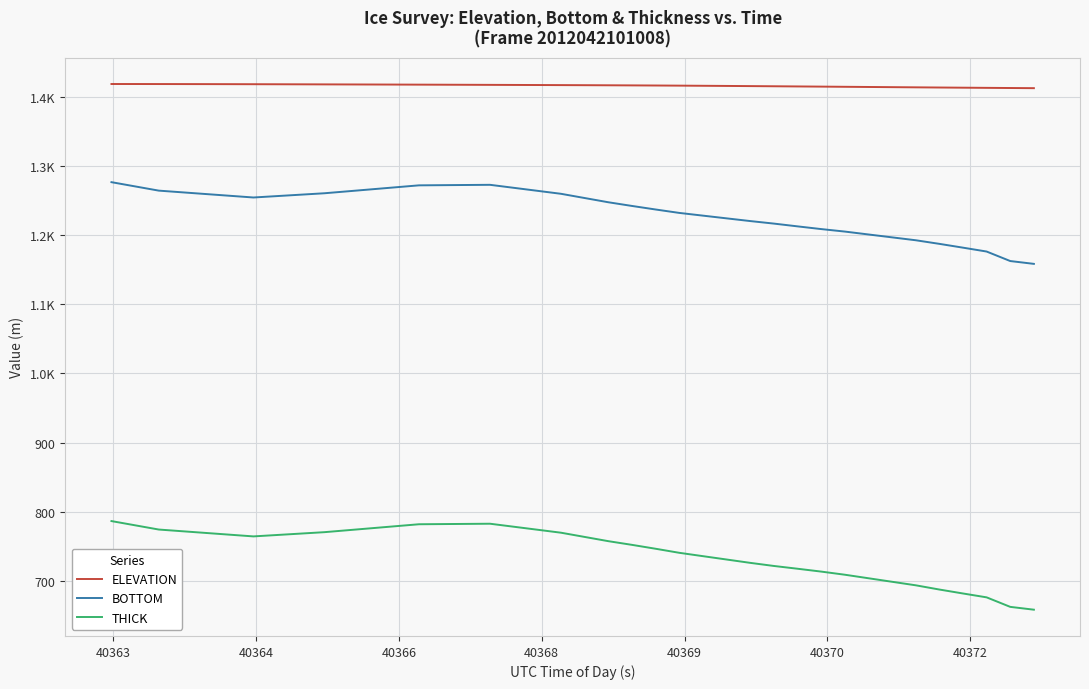

What is the average value of the BOTTOM series?

1236.9